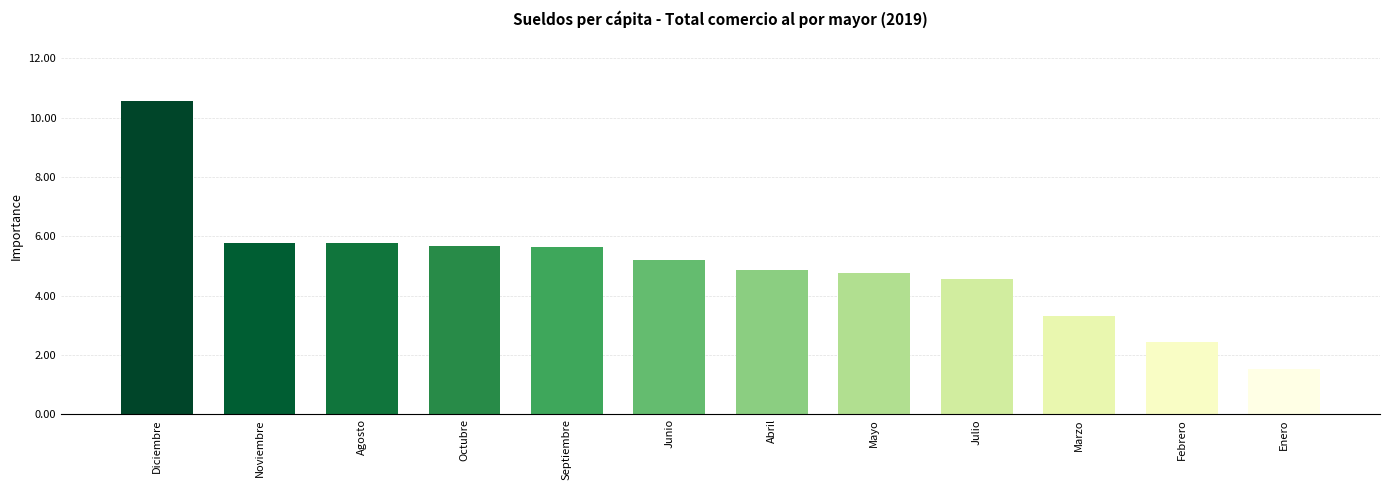

What is the greatest value displayed?

10.6